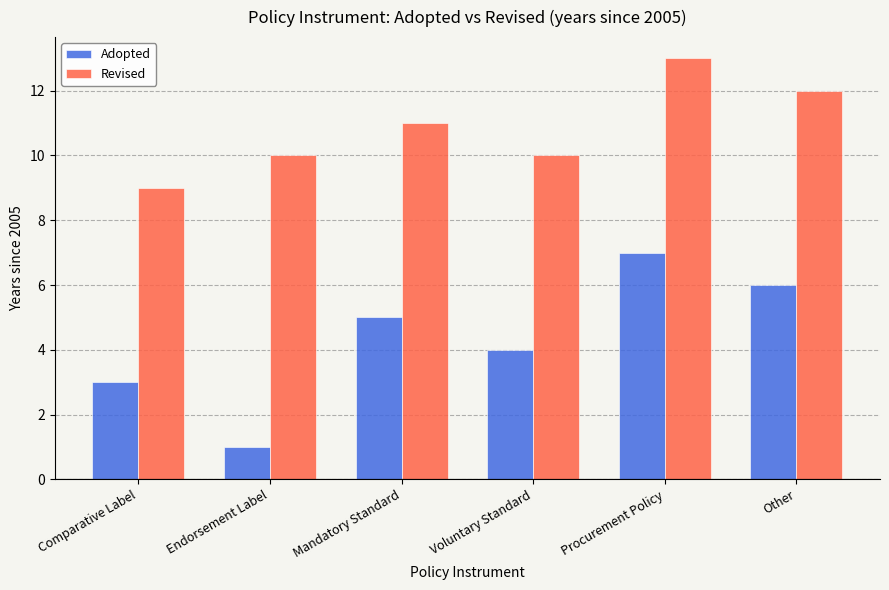

What is the approximate value of Adopted at Other?

6